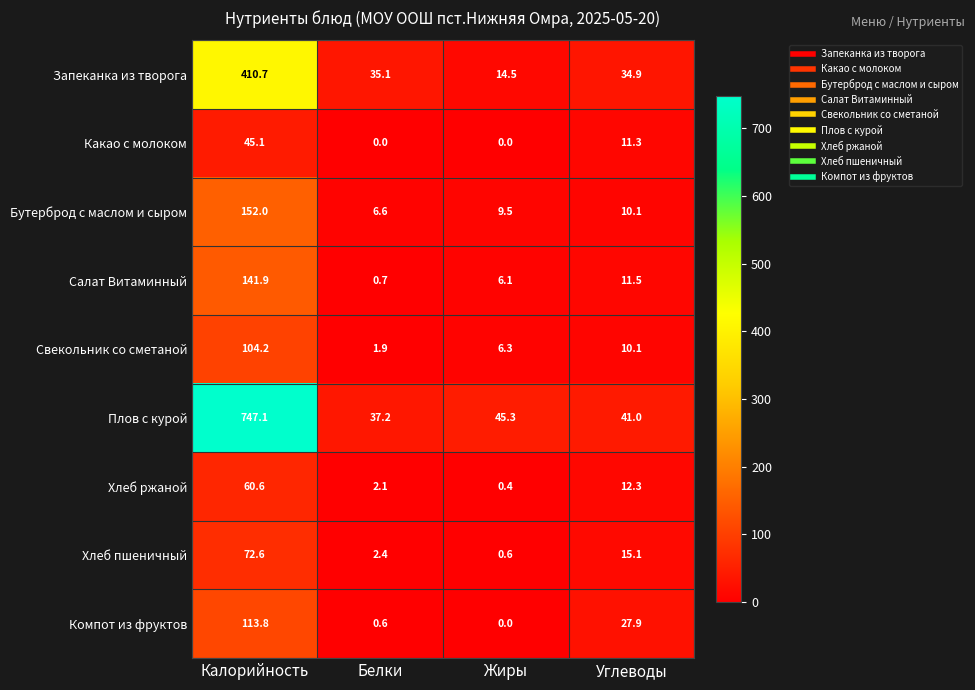

What is the spread (max minus min) of values at Углеводы?

30.9